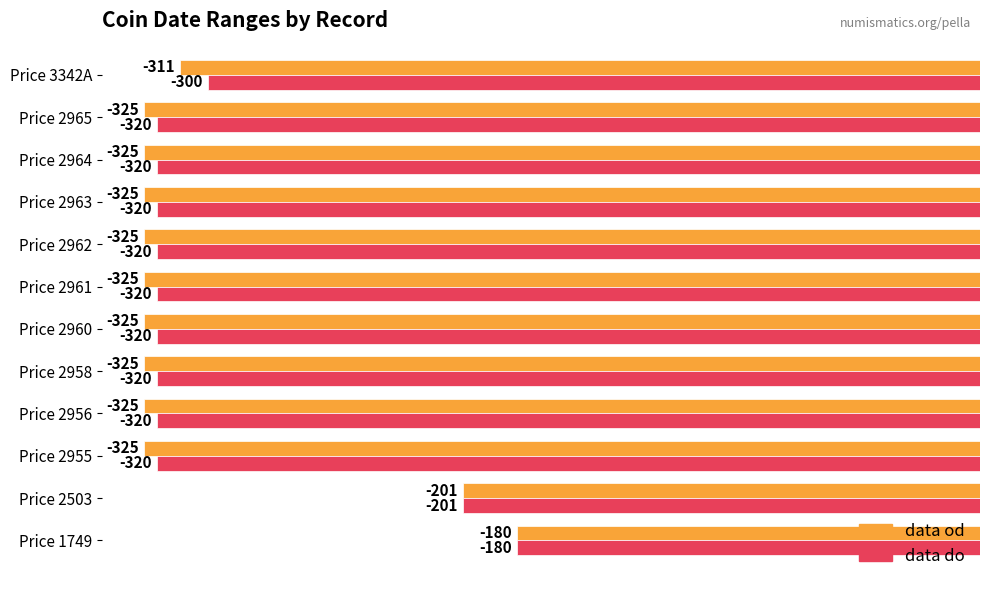

Which series has the largest total across all categories?

data do